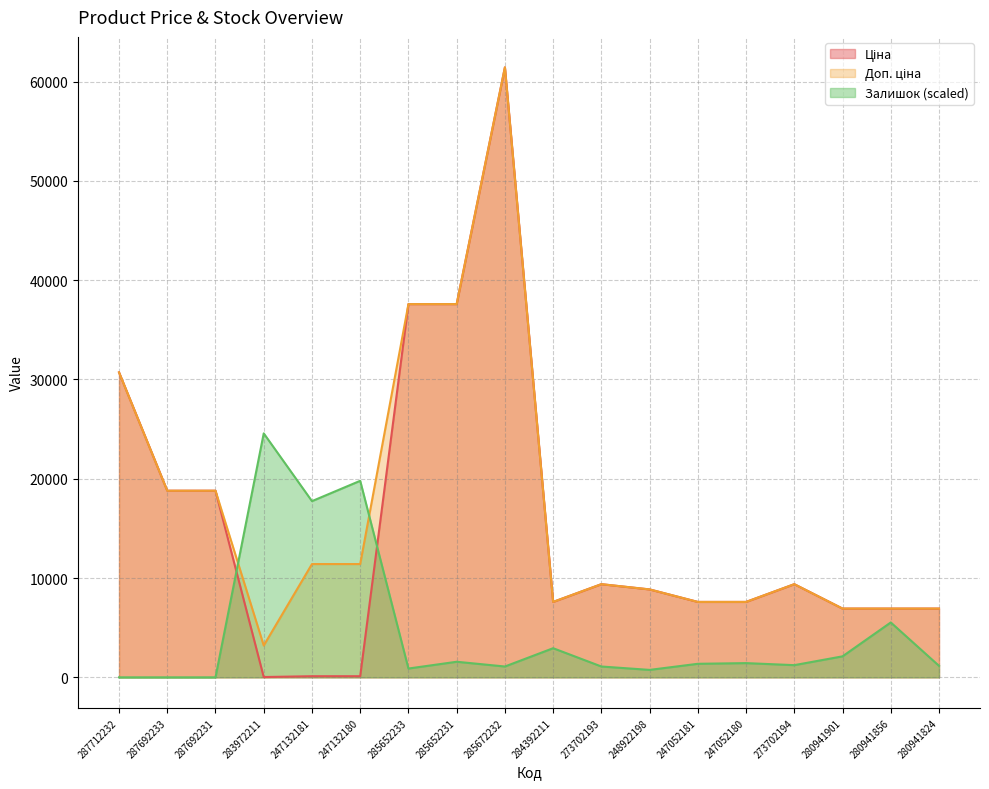

At which label does Доп. ціна reach its peak?

285672232